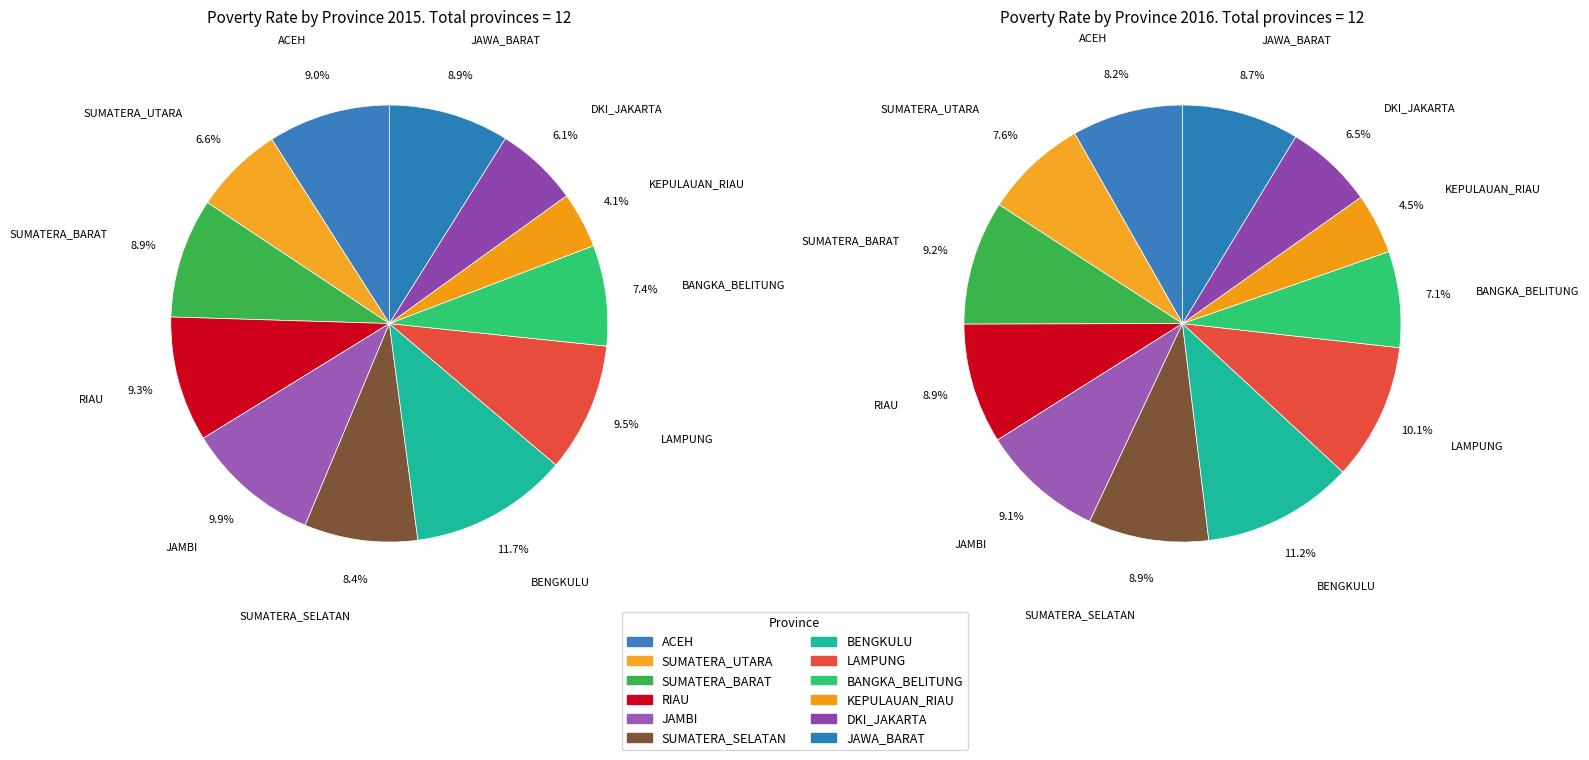

To the nearest percent, what is the difference between the BANGKA_BELITUNG and ACEH slice percentages?

1%